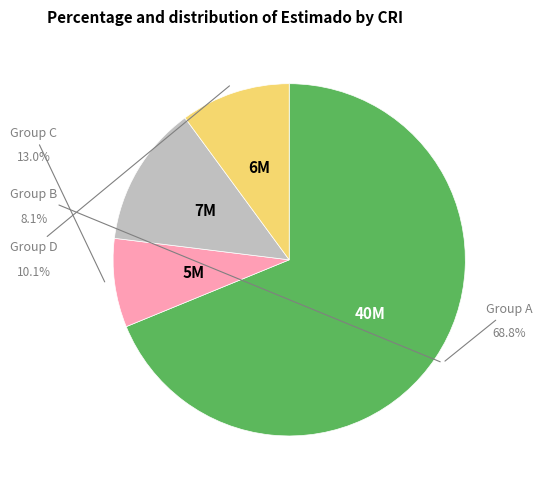

Does any single category account for the majority?

Yes